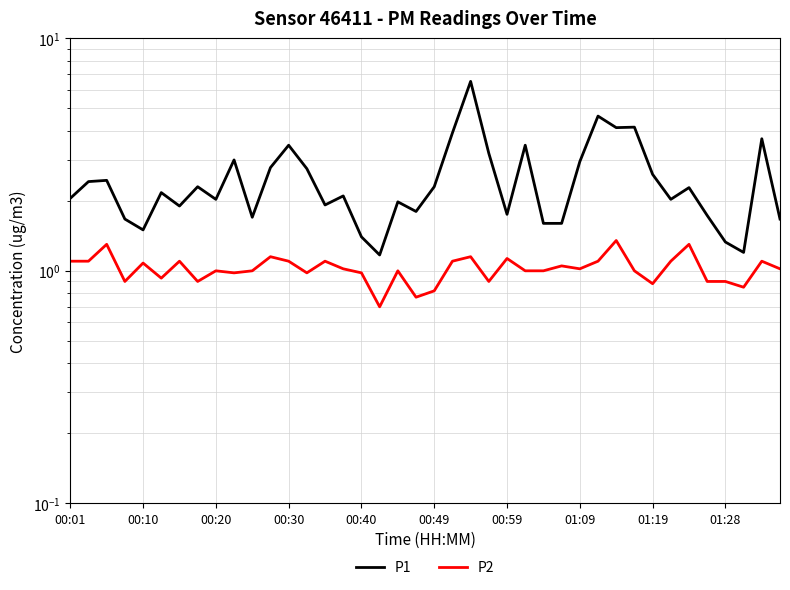

List the series in order of their peak value, lowest first.

P2, P1